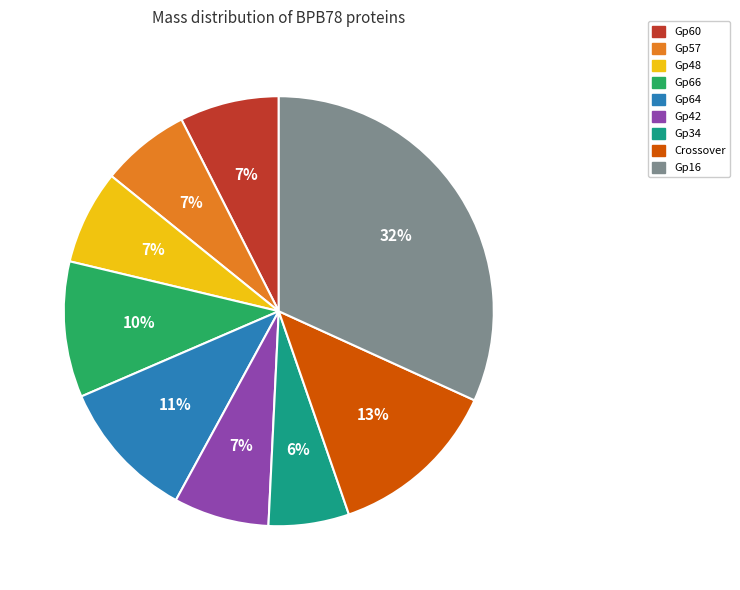

Is there a majority slice in this chart?

No